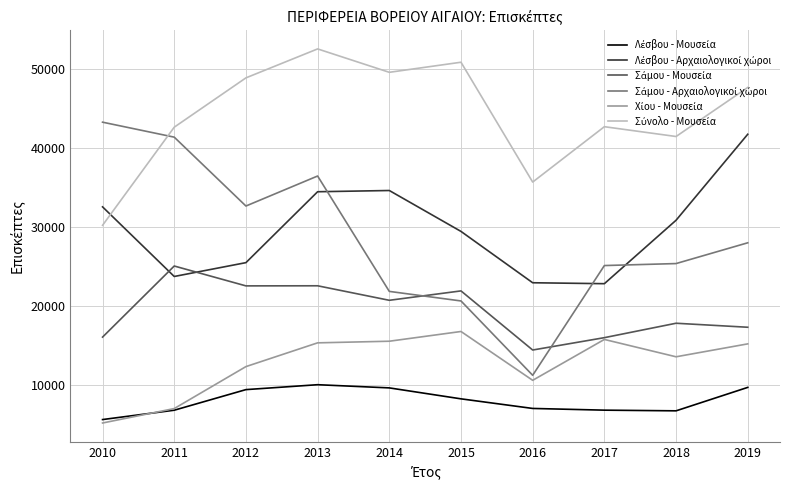

What is the spread (max minus min) of values at 2019?

37988